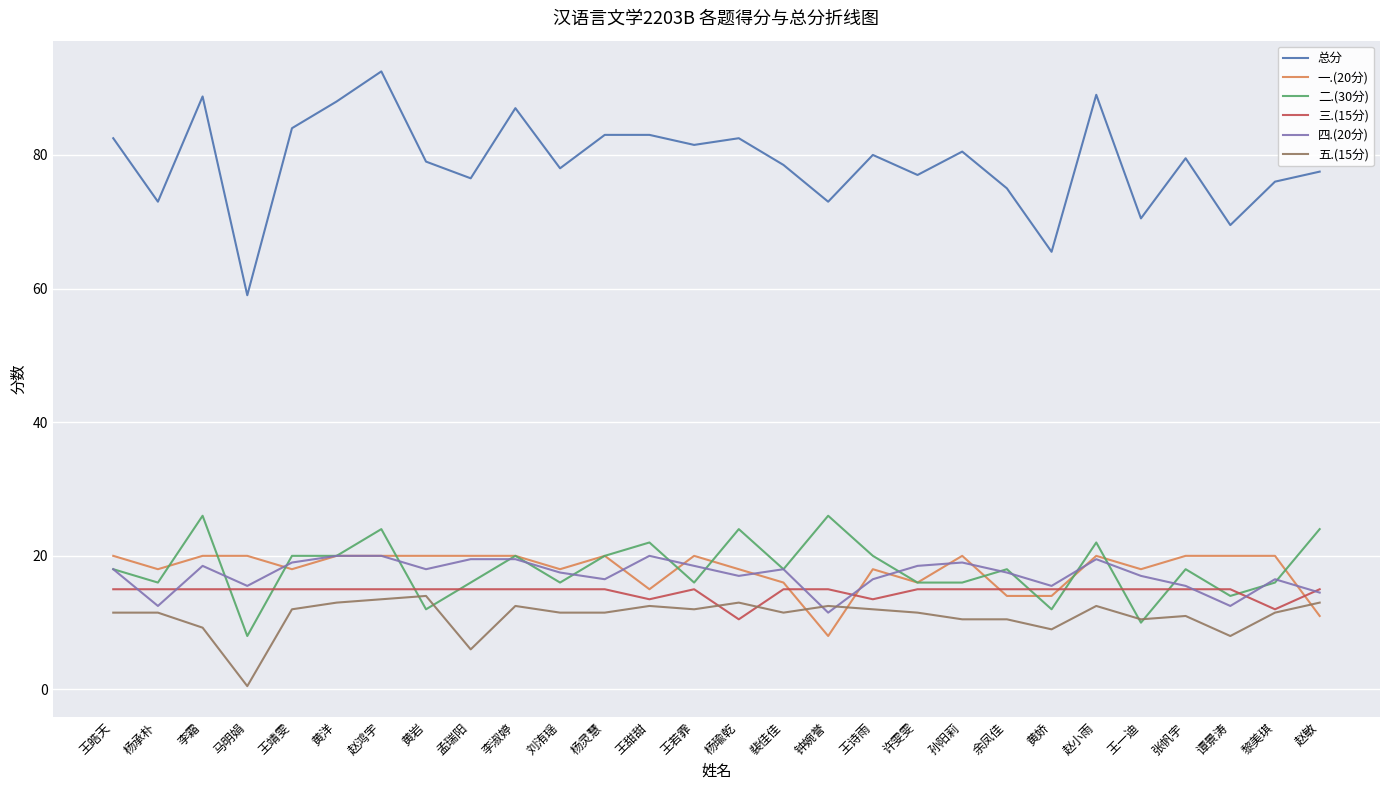

What is the greatest value displayed?

92.5